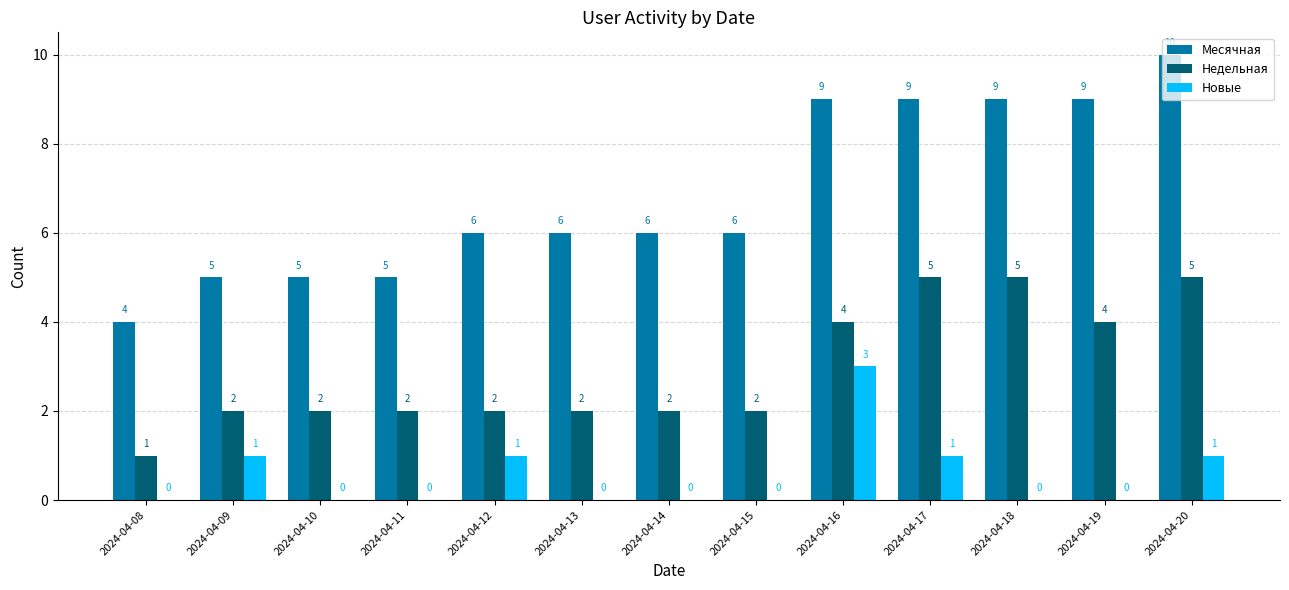

The value of Месячная at 2024-04-13 is 3. True or false?

False